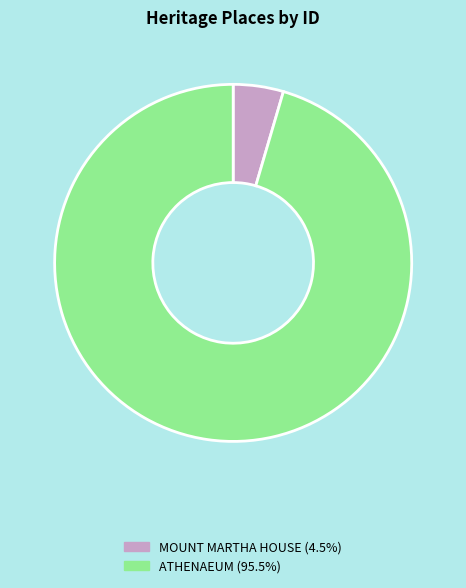

Approximately how many times larger is the value at ATHENAEUM (95.5%) compared to MOUNT MARTHA HOUSE (4.5%)?

21.0